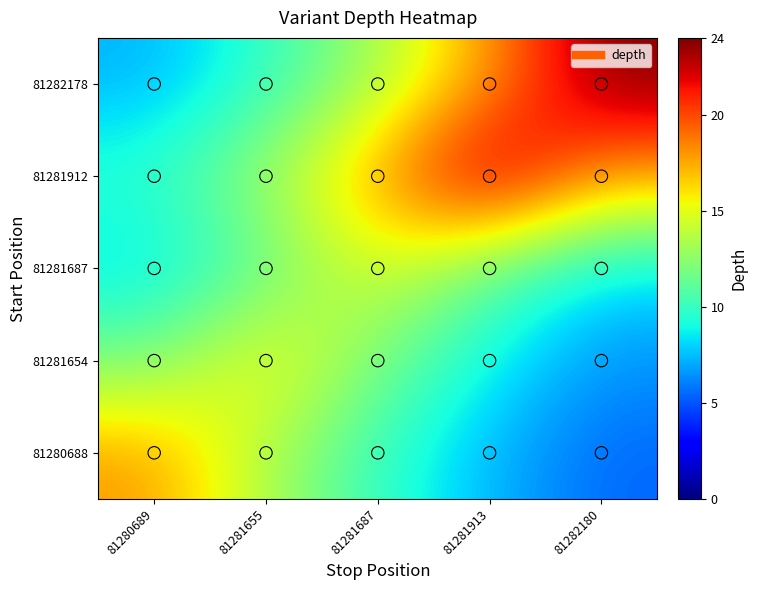

Count the number of categories in the chart.

5